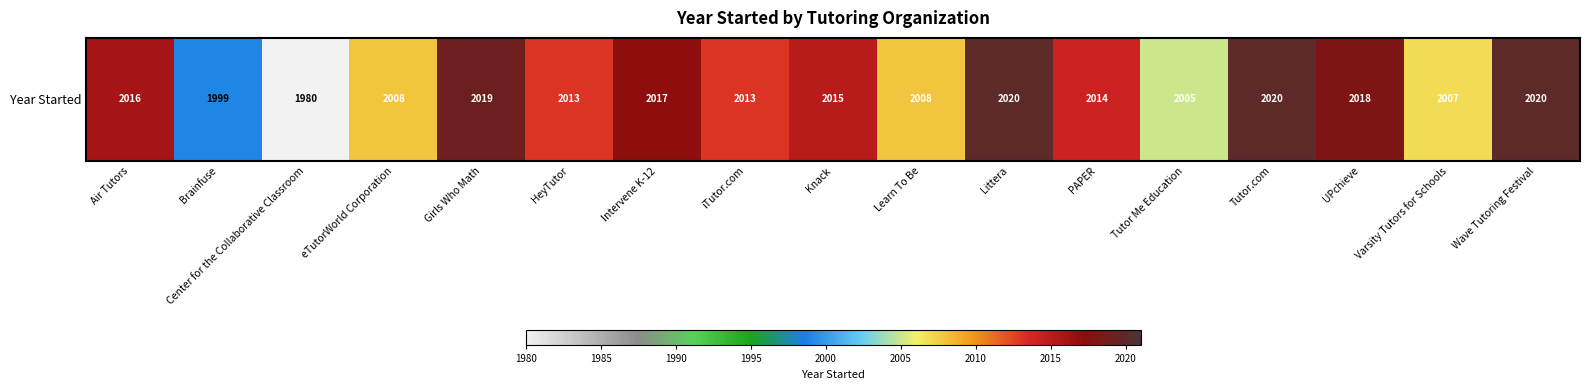

How many values are below 2014?

8